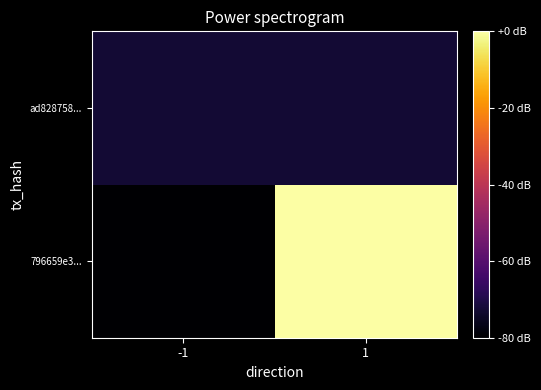

At which category is the sum across all series the highest?

1